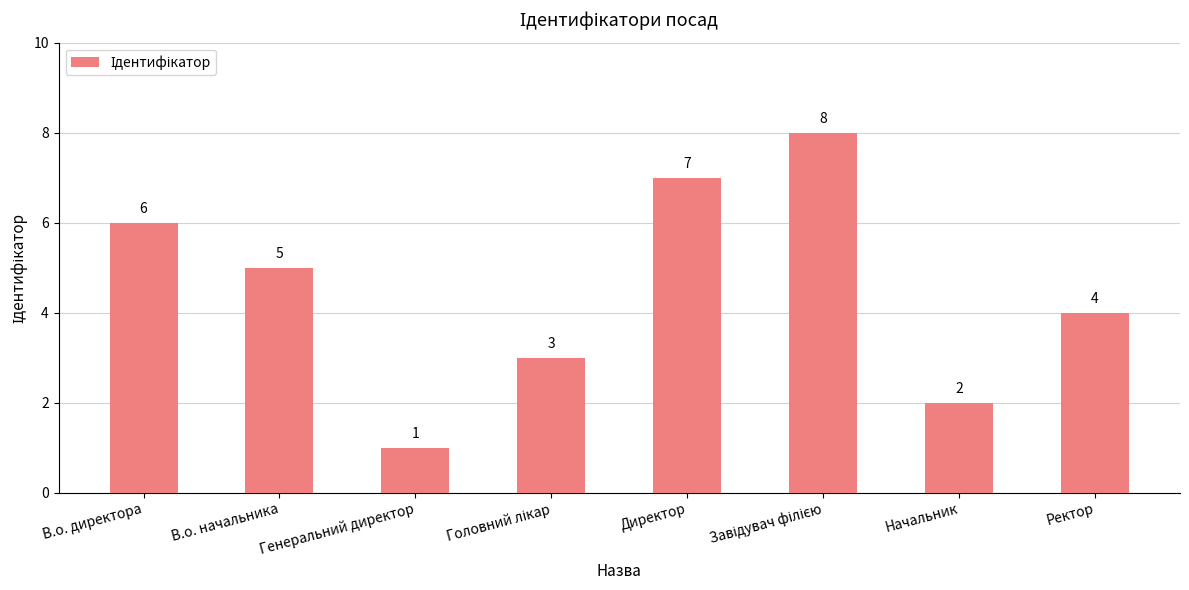

Is it true that the value at Начальник is 2?

True